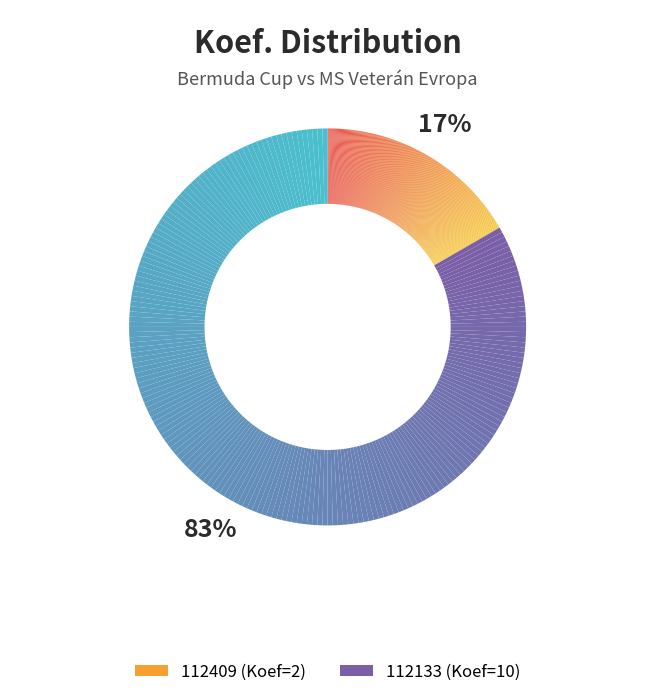

What is the change in value from 112409 to 112133?

+8